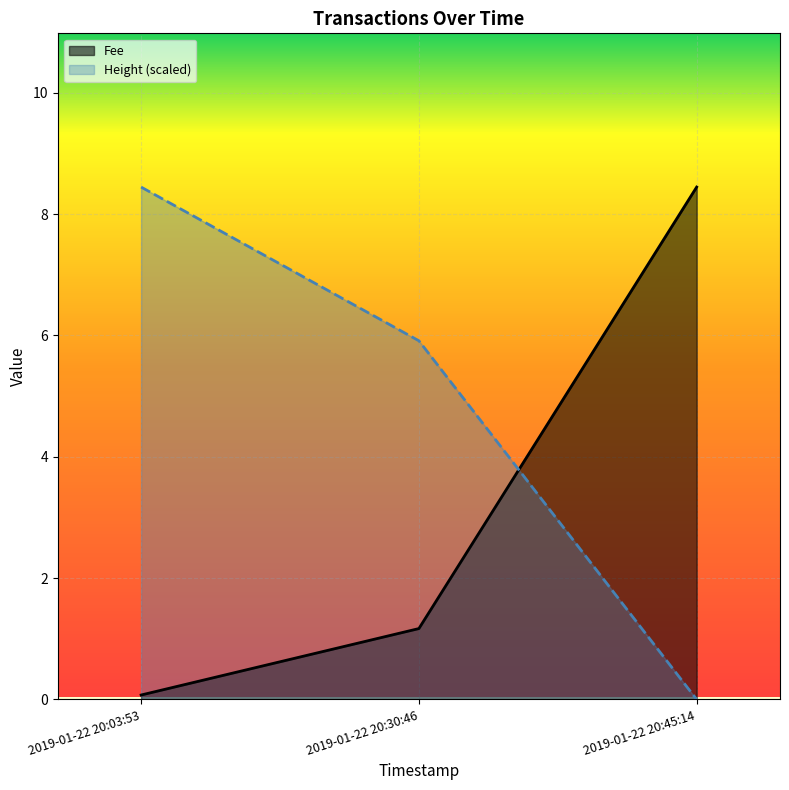

What are all the series names shown in the legend?

Fee, Height (scaled)